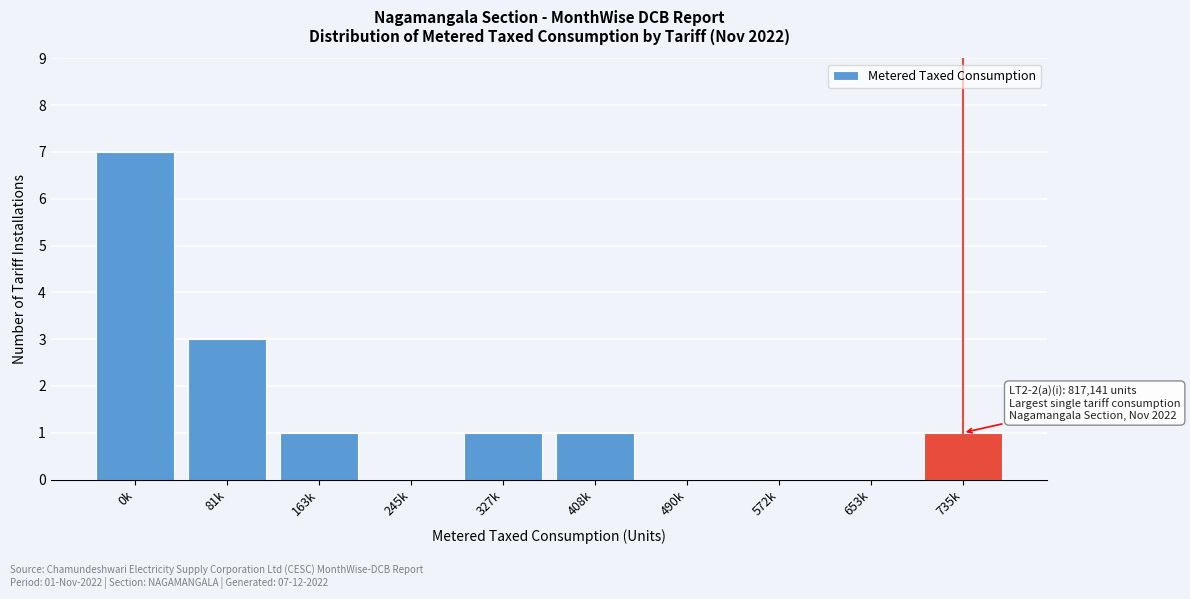

Reading left to right, what are all the values shown in this chart?

0k=7	81k=3	163k=1	245k=0	327k=1	408k=1	490k=0	572k=0	653k=0	735k=1